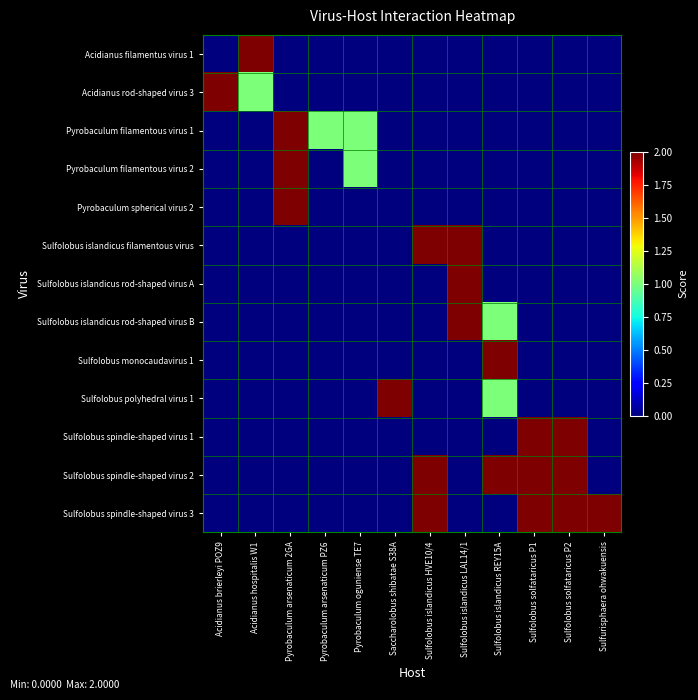

What is the maximum value shown in the chart?

2